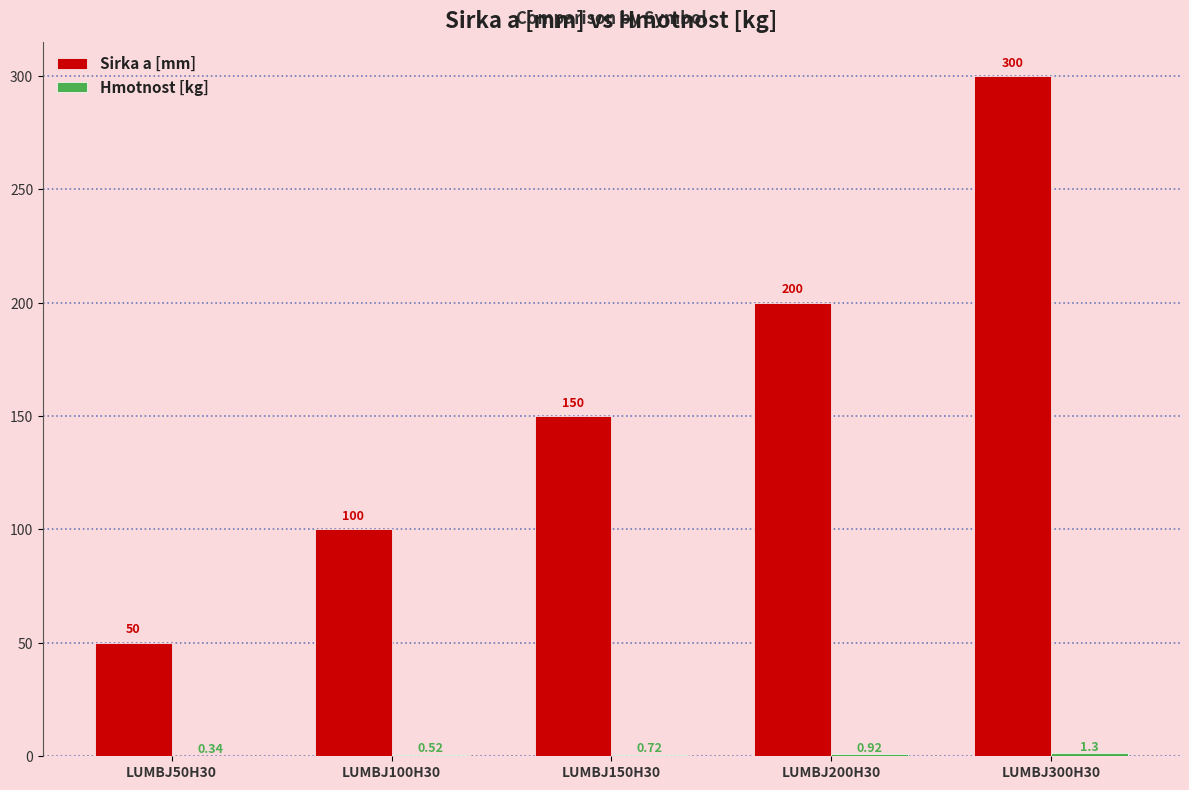

Between LUMBJ150H30 and LUMBJ300H30, which series saw the biggest shift?

Sirka a [mm]